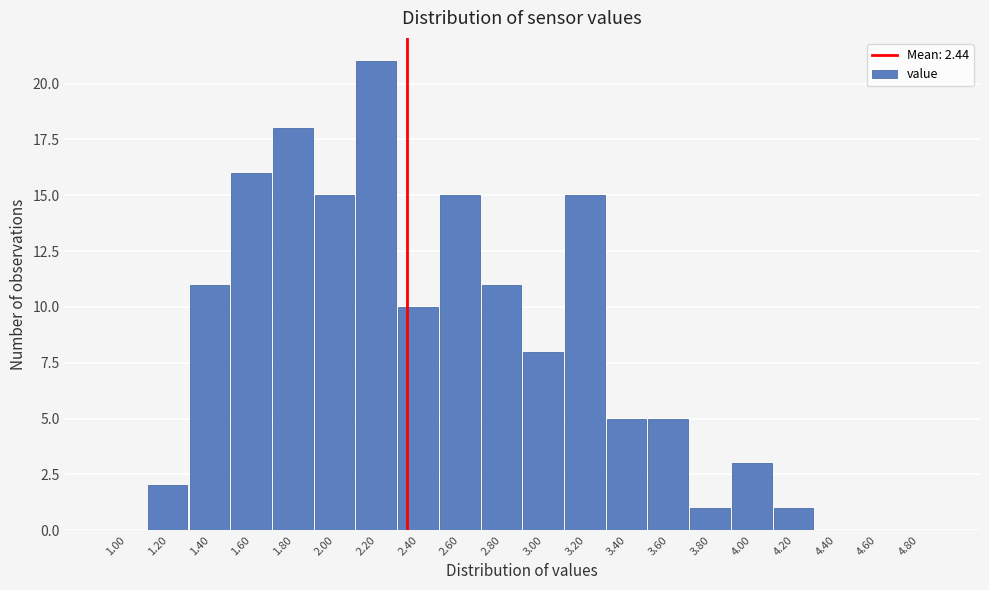

Reading left to right, list all the values displayed in this chart.

1.00=0	1.20=2	1.40=11	1.60=16	1.80=18	2.00=15	2.20=21	2.40=10	2.60=15	2.80=11	3.00=8	3.20=15	3.40=5	3.60=5	3.80=1	4.00=3	4.20=1	4.40=0	4.60=0	4.80=0